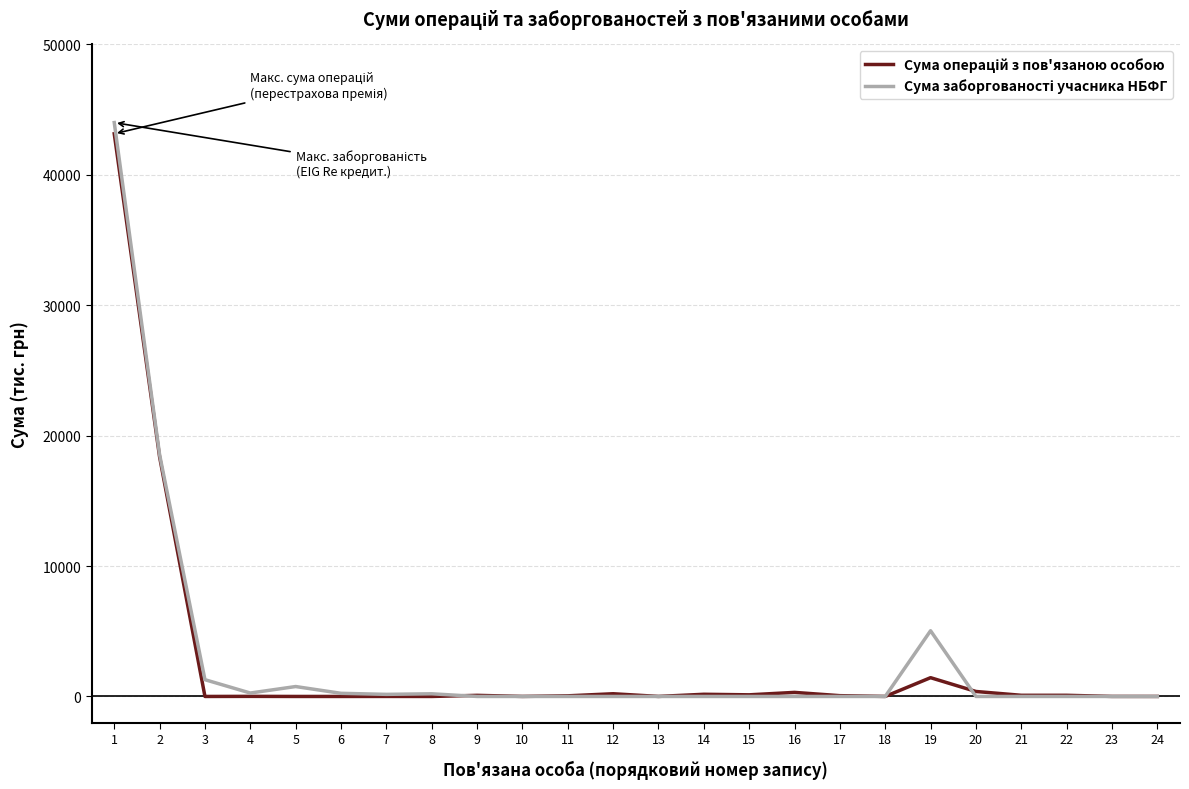

What is the maximum value shown in the chart?

44009